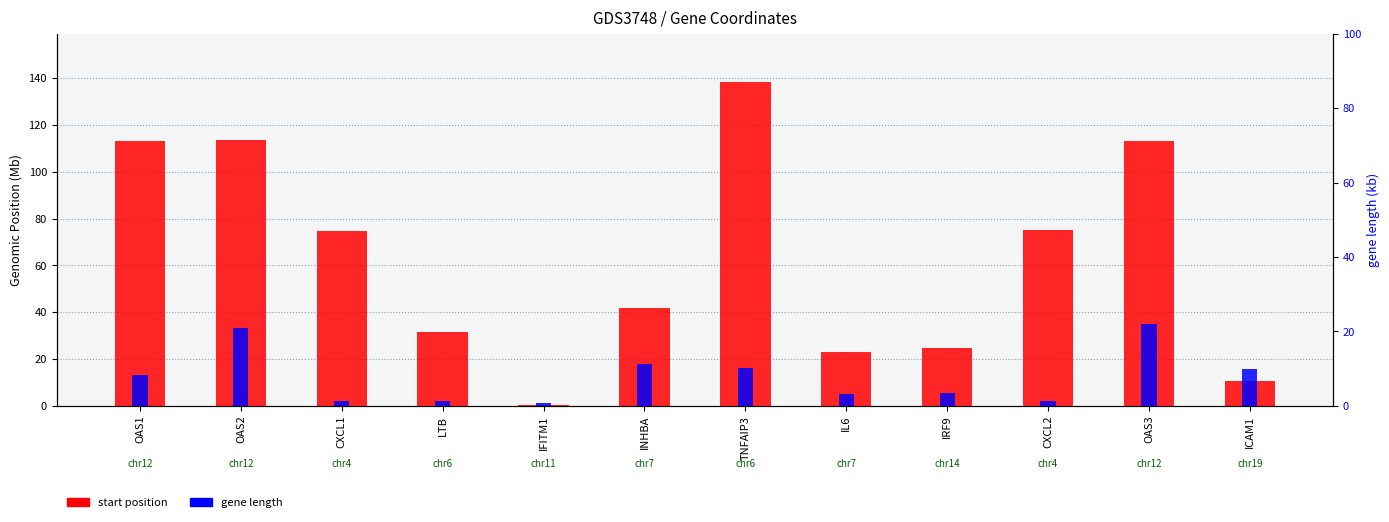

What is the greatest value displayed?

138.2